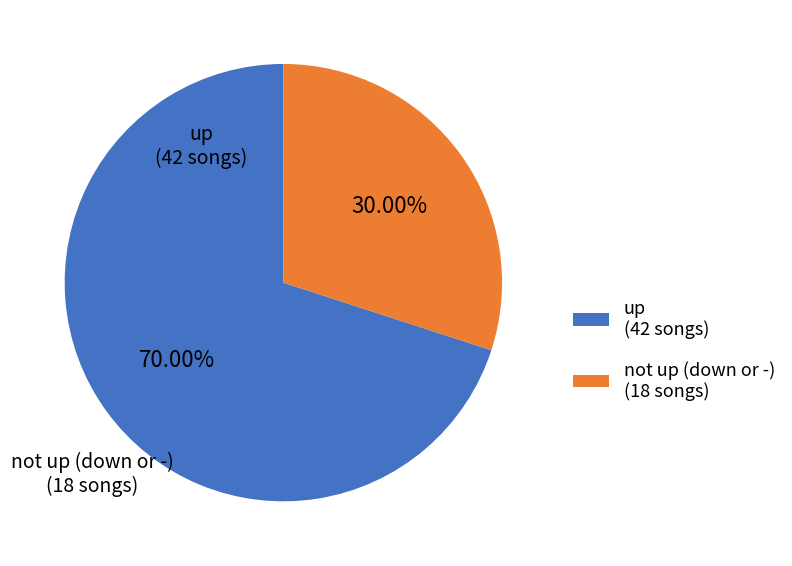

Is the sum of not up (down or -) and up greater than half?

Yes